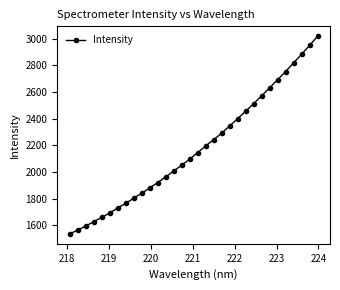

What is the maximum value shown in the chart?

3018.4